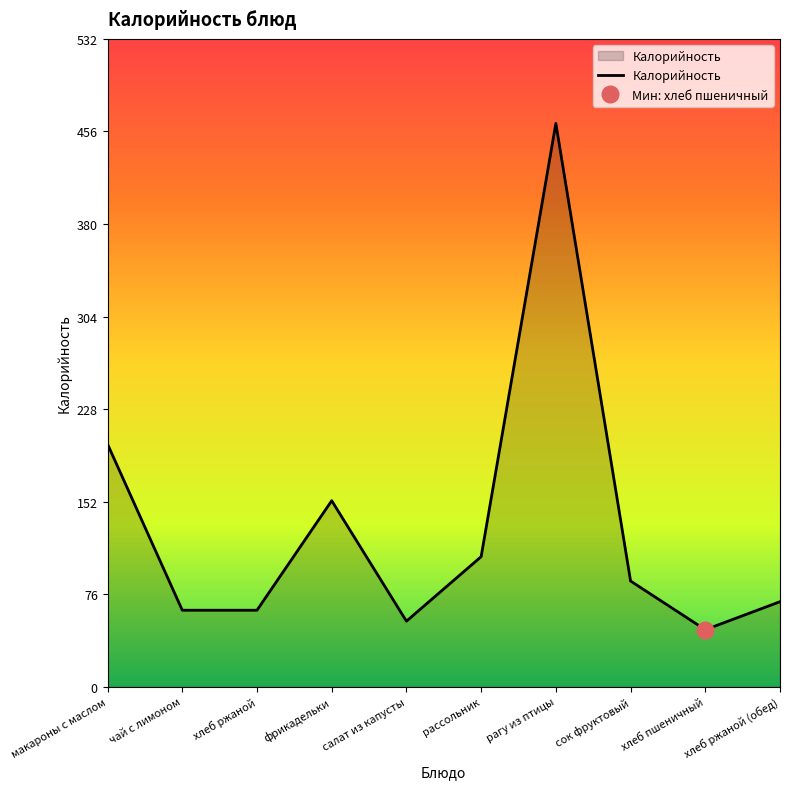

Does the chart display data point markers on the line(s)?

No